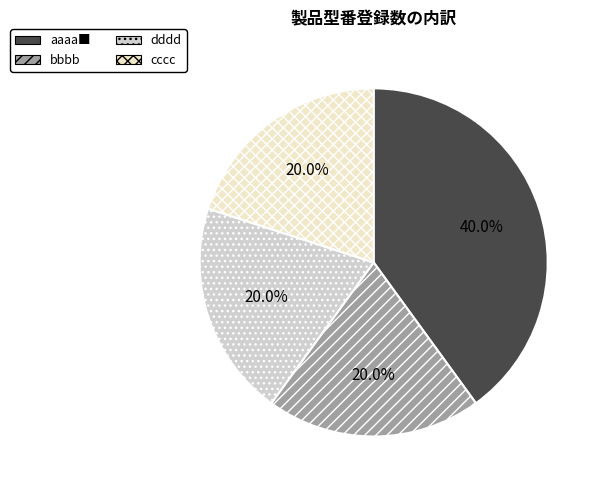

How many segments does this pie chart have?

4